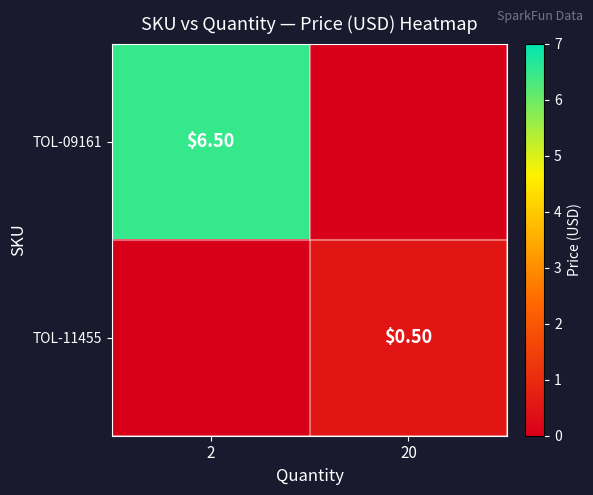

The value of TOL-11455 at 20 is 0.1. True or false?

False